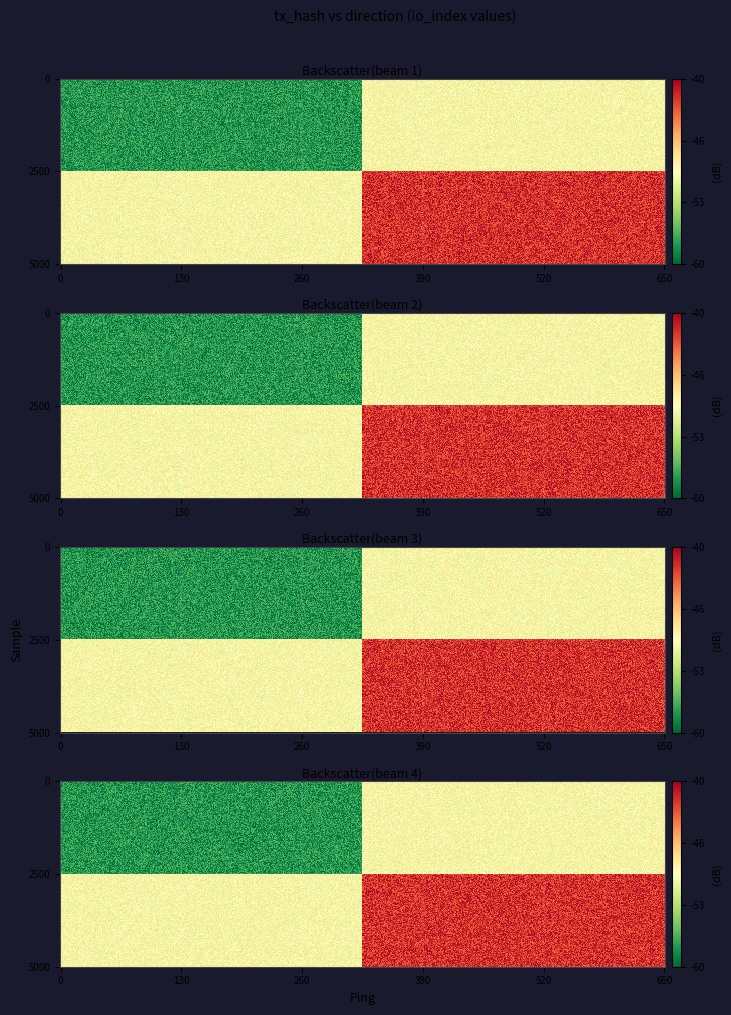

What is the total value across all series at 1?

4